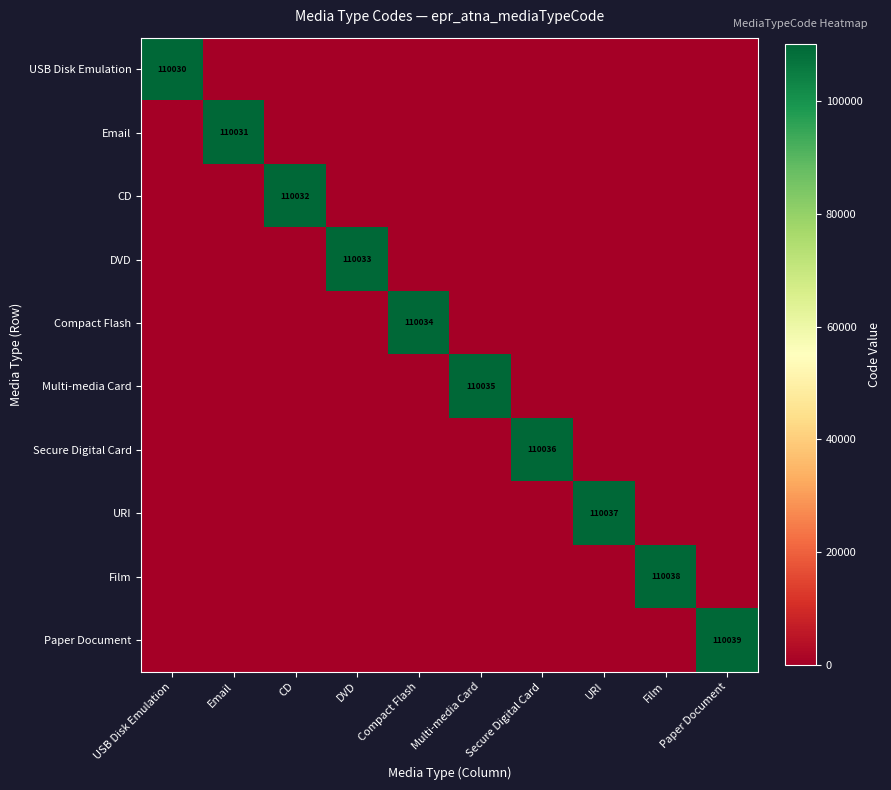

True or false: DVD has a value of 110033 at DVD.

True